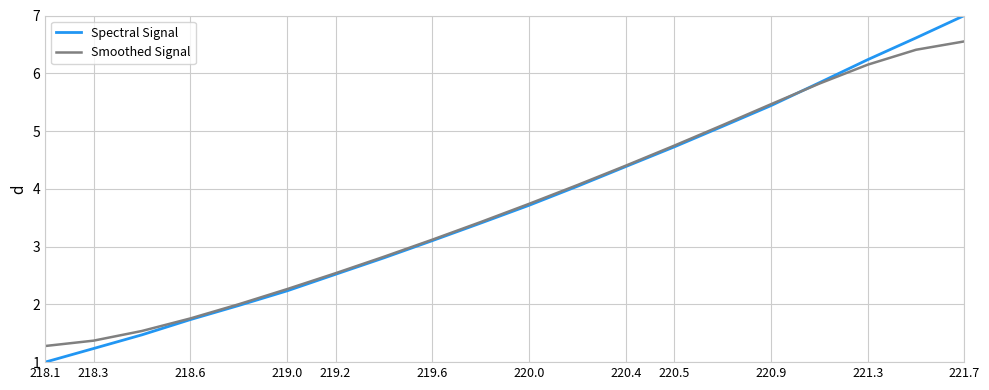

What is the highest value of the Smoothed Signal series?

6.6